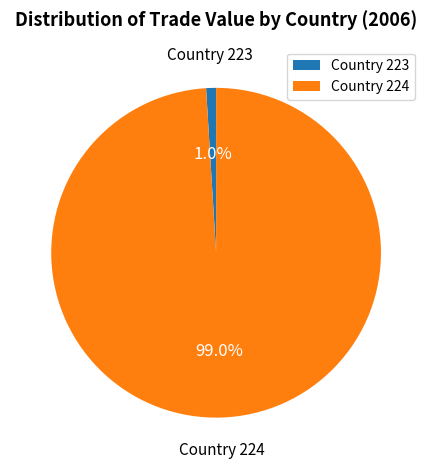

What is the smallest slice in the pie chart?

Country 223